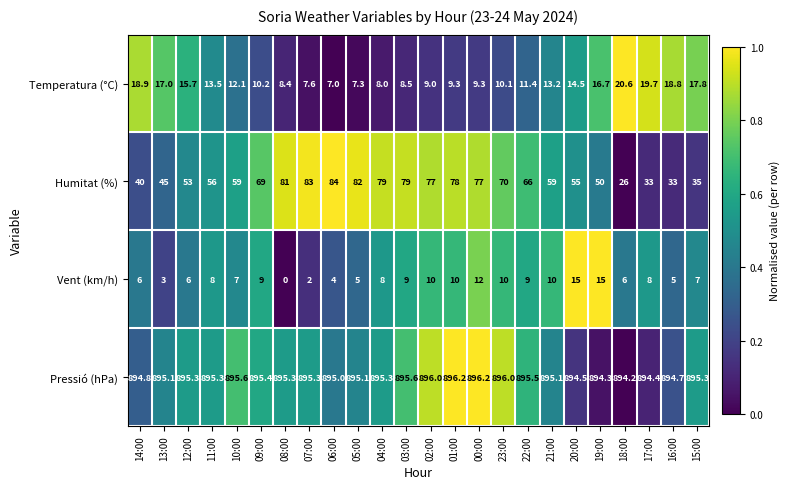

Count the number of categories in the chart.

24